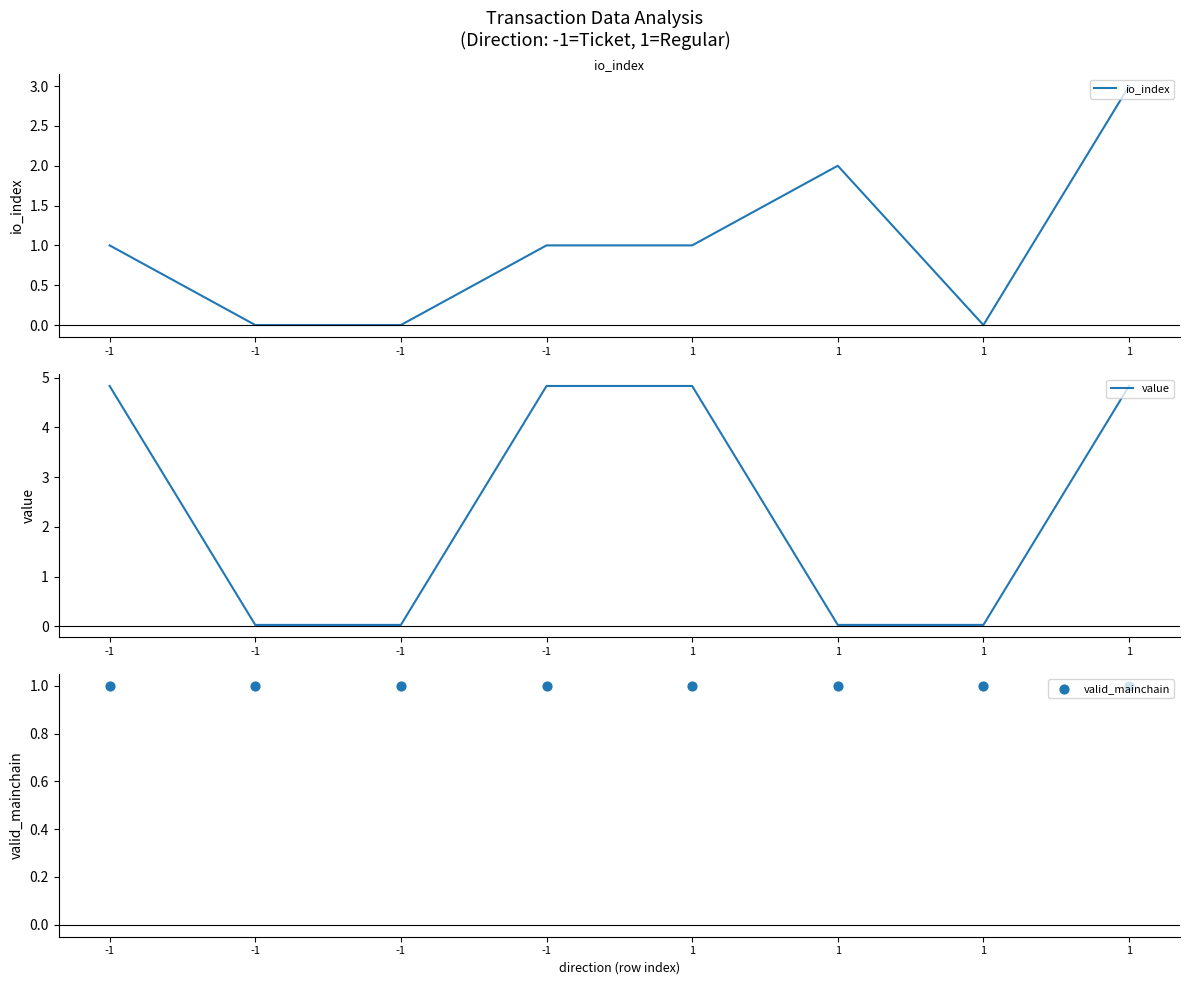

Which series has the largest total across all categories?

value